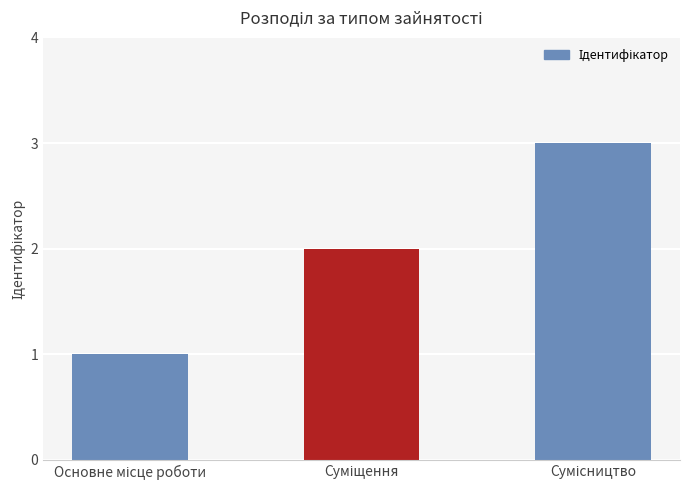

What is the maximum value shown in the chart?

3